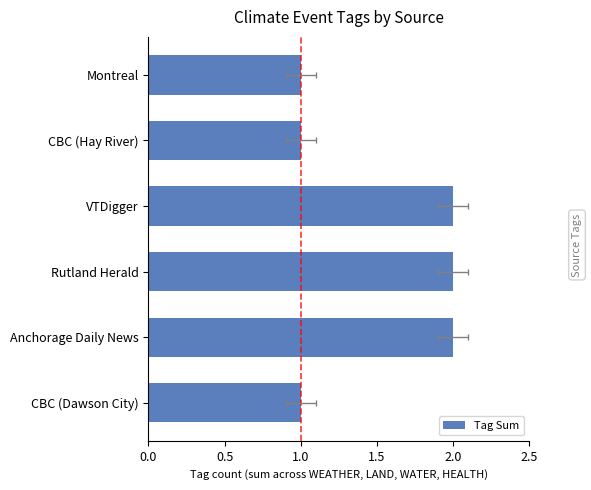

Are the bars horizontal?

Yes